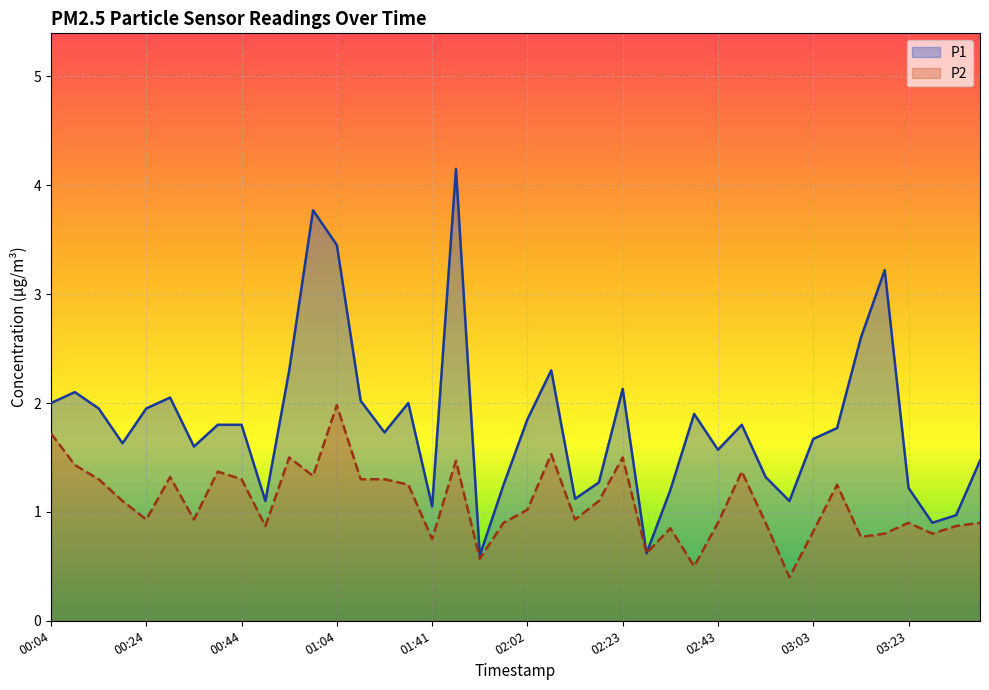

At which label does P1 reach its peak?

01:46